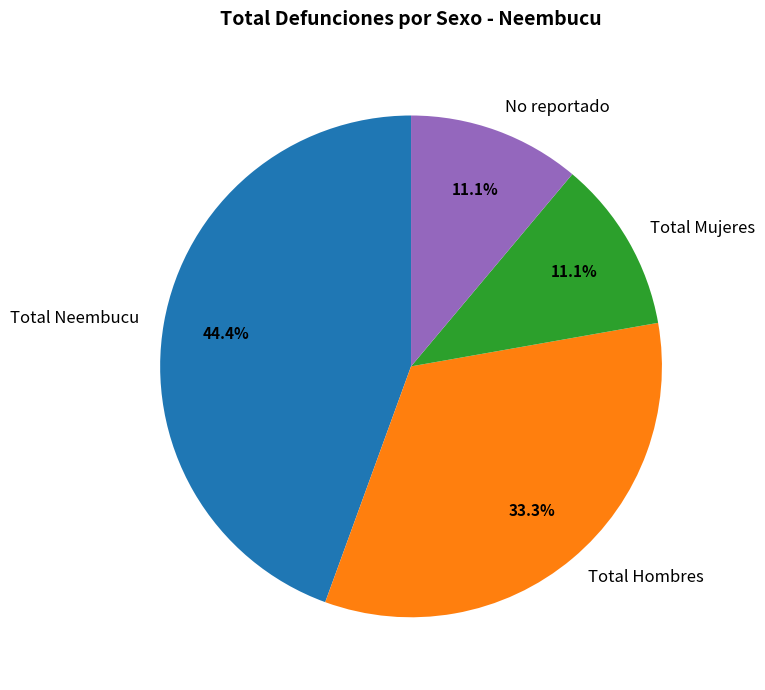

Which category has the biggest portion of the pie?

Total Neembucu